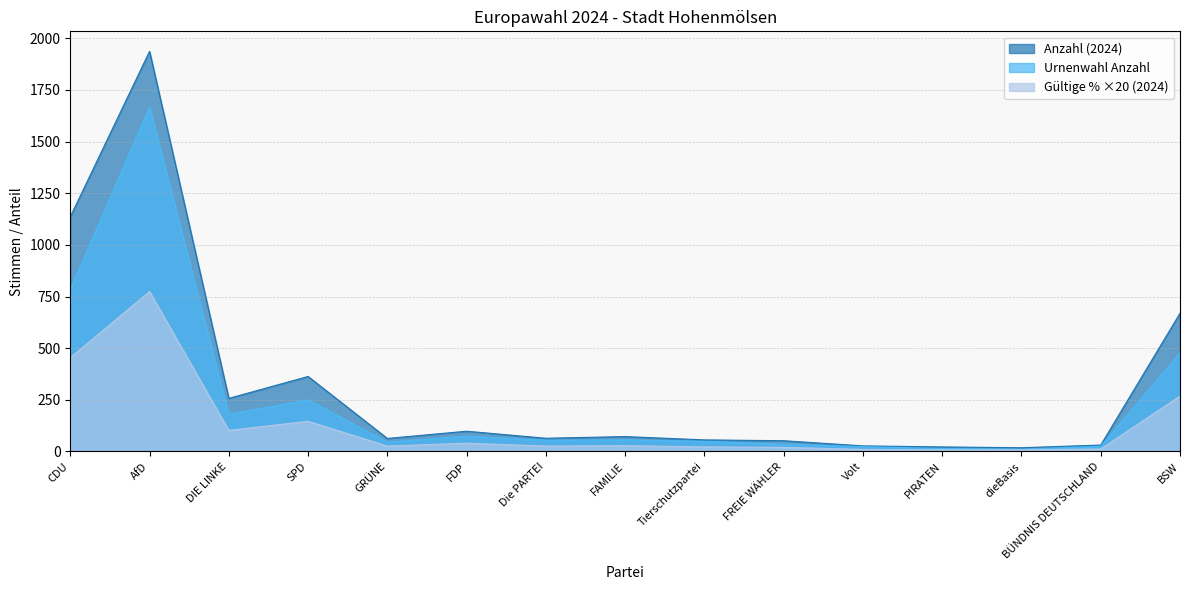

At how many categories does at least one series exceed 1614?

1